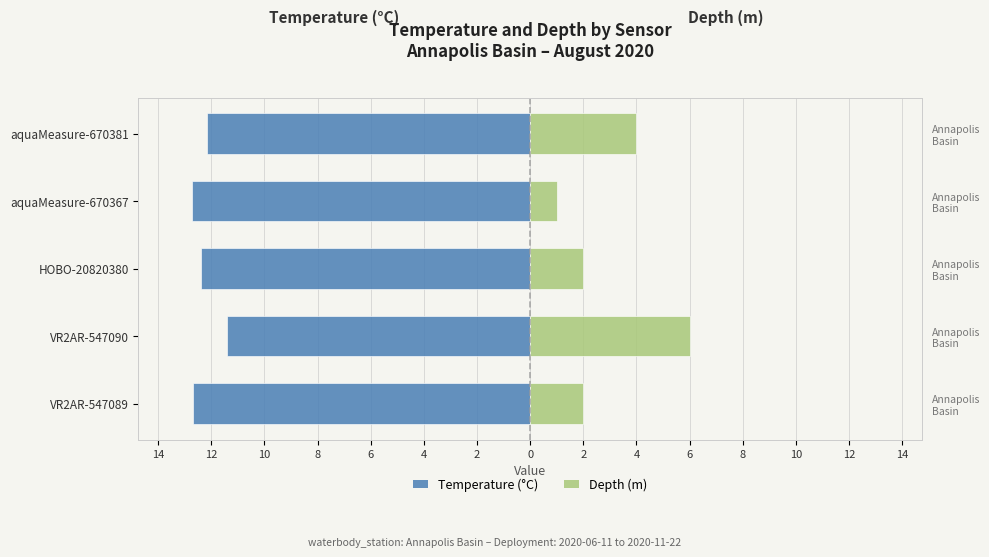

What are all the series names shown in the legend?

Temperature (°C), Depth (m)